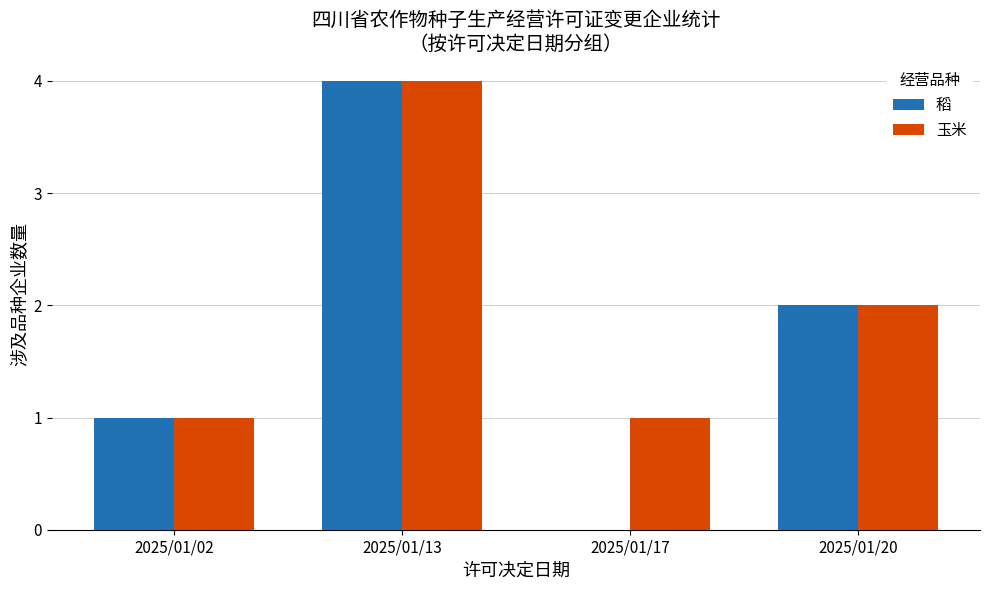

The 稻 series shows 7 at 2025/01/13. True or false?

False